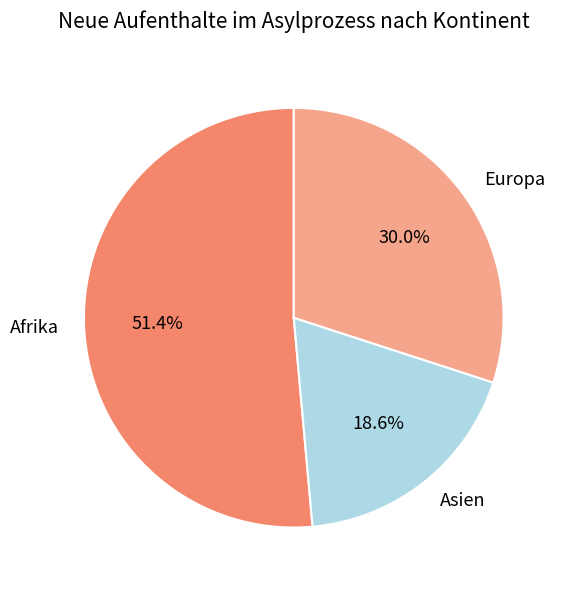

Is it true that Europa is 23% of the pie?

False